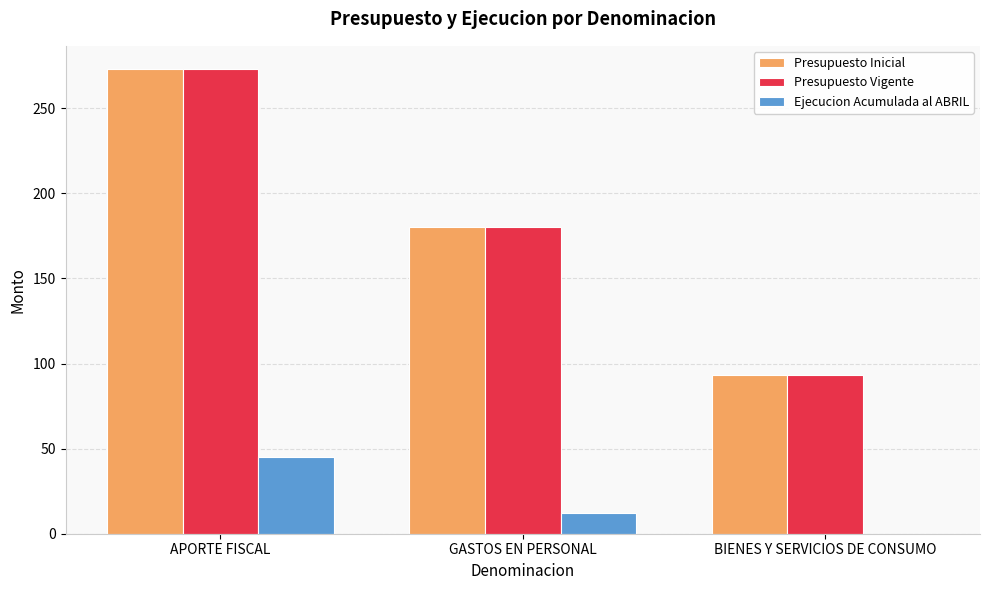

At which label is Presupuesto Vigente closest to 183?

GASTOS EN PERSONAL